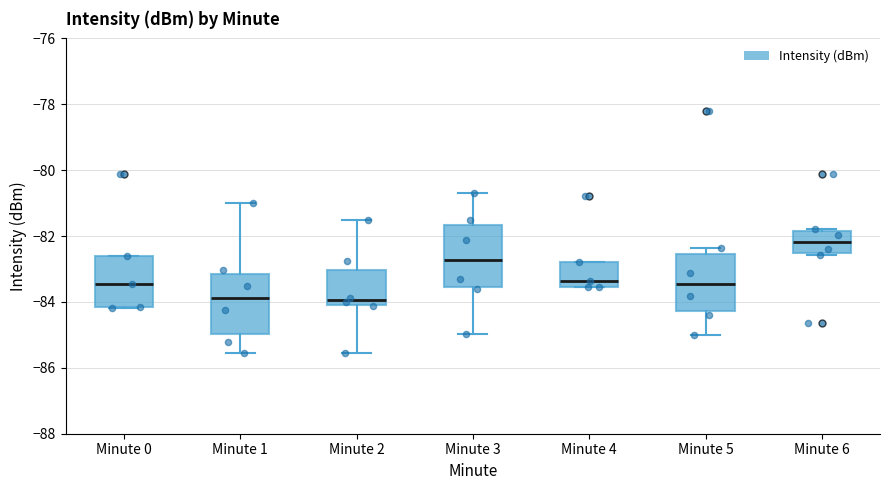

Where is the upper edge of the box for Minute 6 on the y-axis? The values are not printed on the chart, so give them approximately, as read against the axis.

-81.8